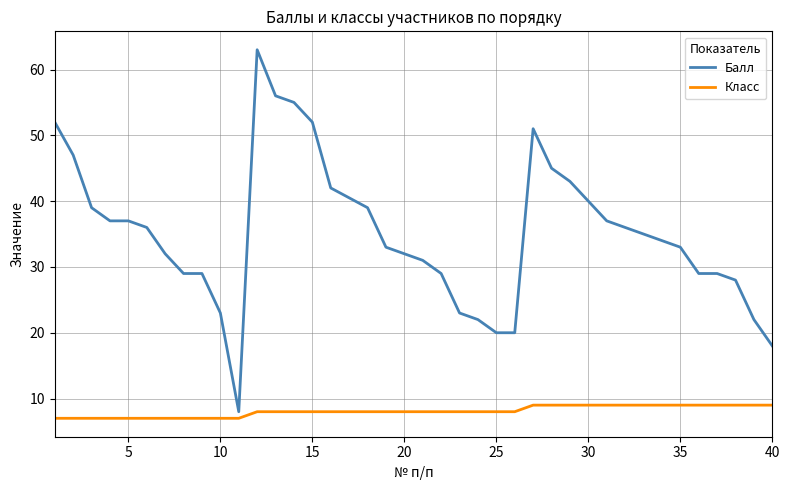

What is the minimum value shown in the chart?

7.0